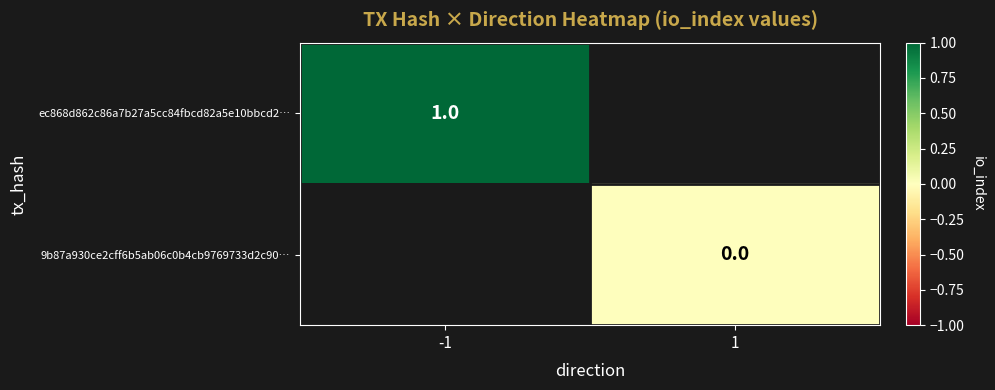

Is the value of 9b87a930ce2cff6b5ab06c0b4cb9769733d2c90… at 1 greater than the value of ec868d862c86a7b27a5cc84fbcd82a5e10bbcd2… at -1?

No